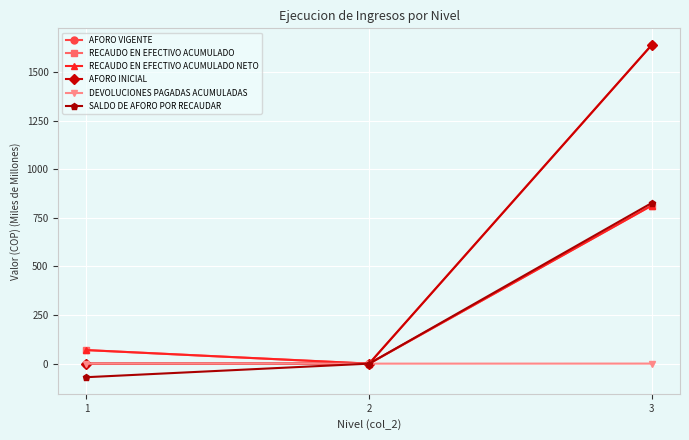

Is this an area chart (filled region under the line)?

No